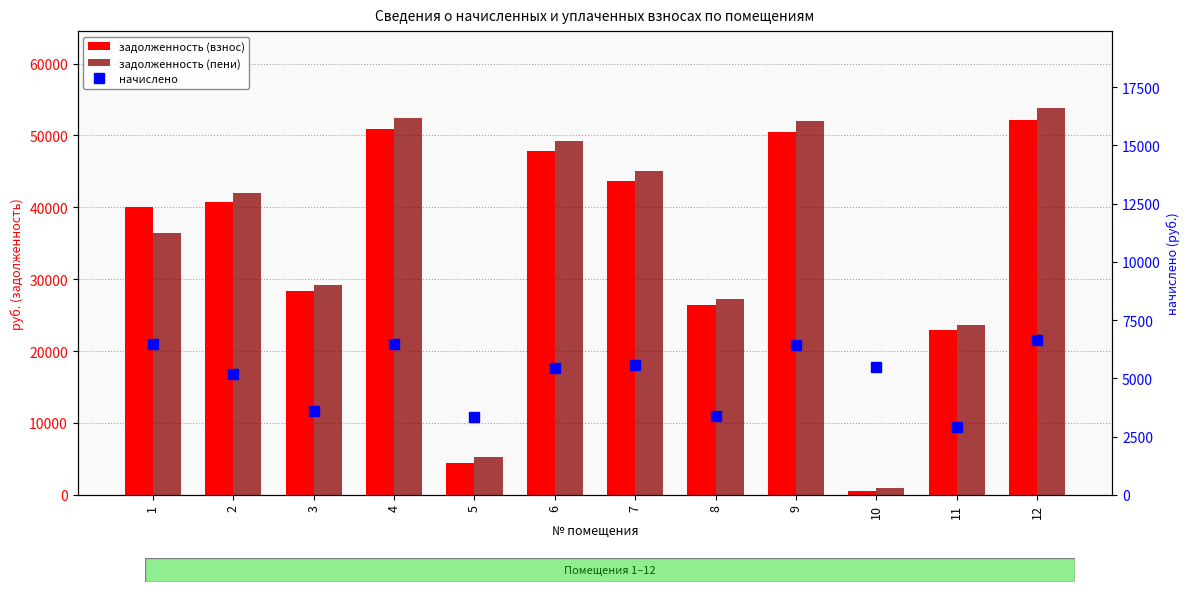

The задолженность (взнос) series shows 4390.9 at 5. True or false?

True